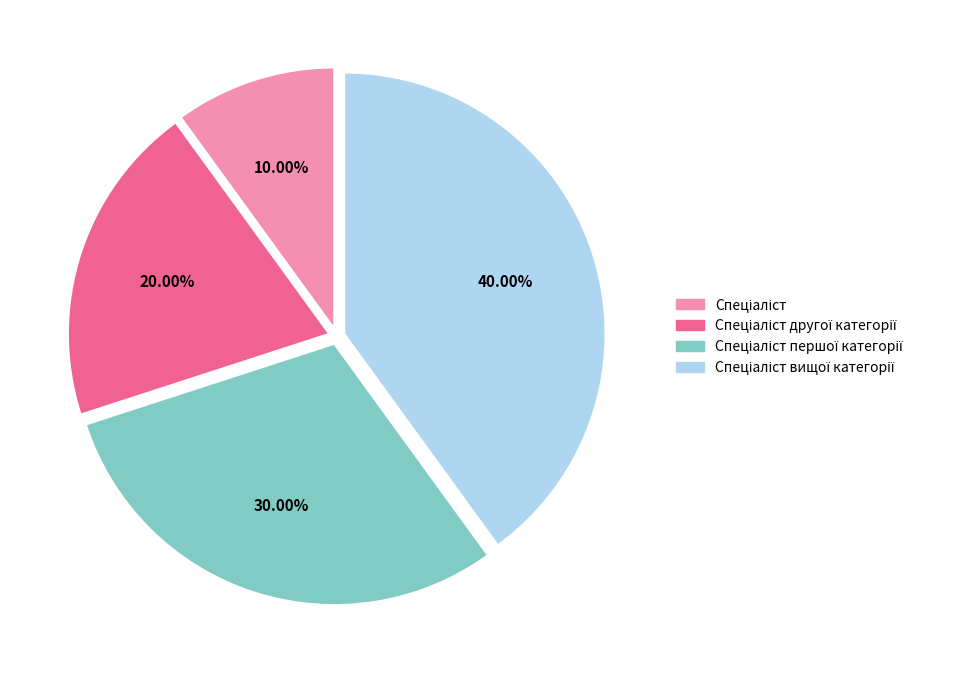

Is there any slice that represents more than half of the pie?

No